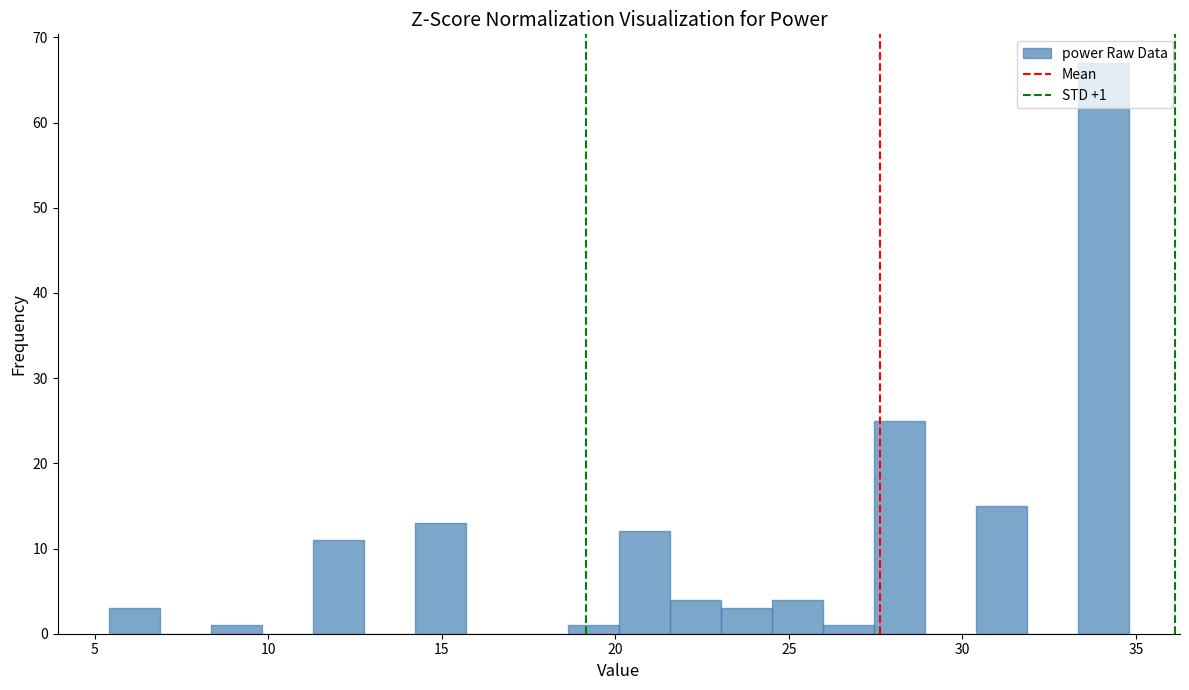

Read against the x-axis, roughly where is the centre of the tallest bar?

34.0